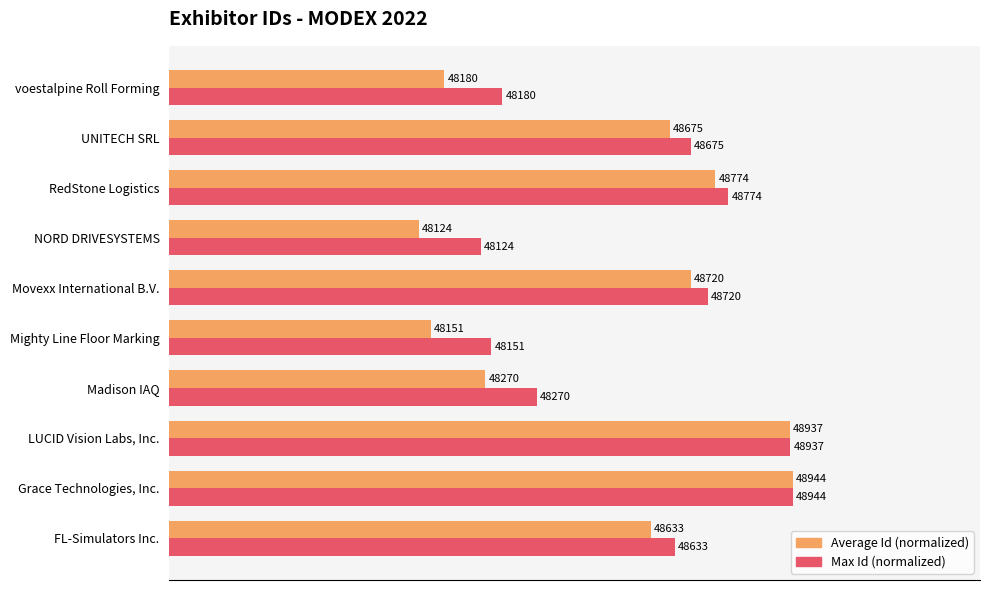

What are all the series names shown in the legend?

Average Id (normalized), Max Id (normalized)